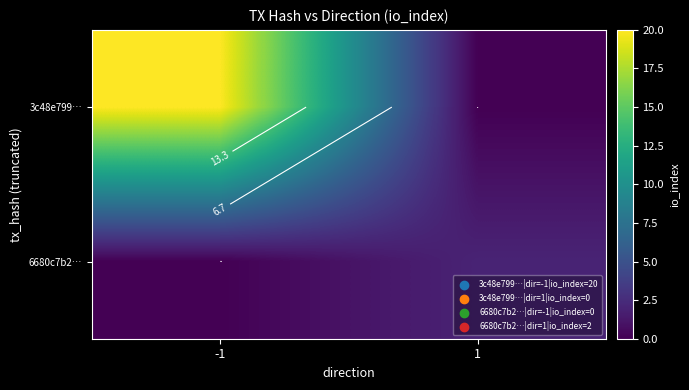

Which label corresponds to the smallest value in the chart?

1